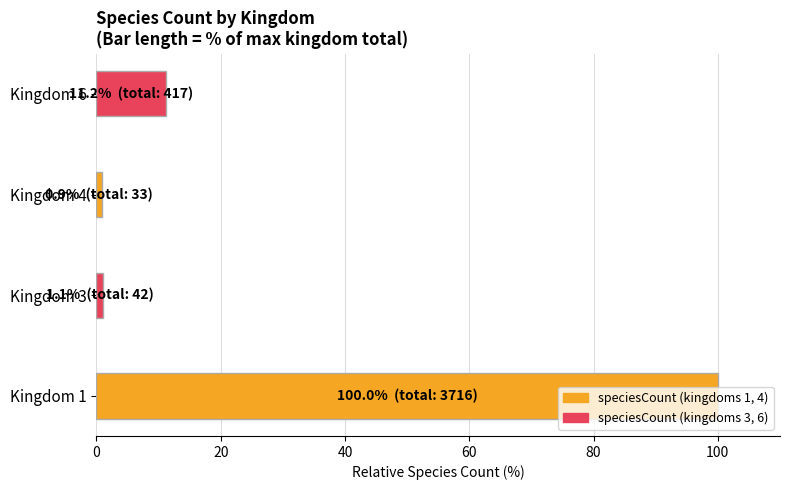

Where is the data nearest to the value 50?

Kingdom 6